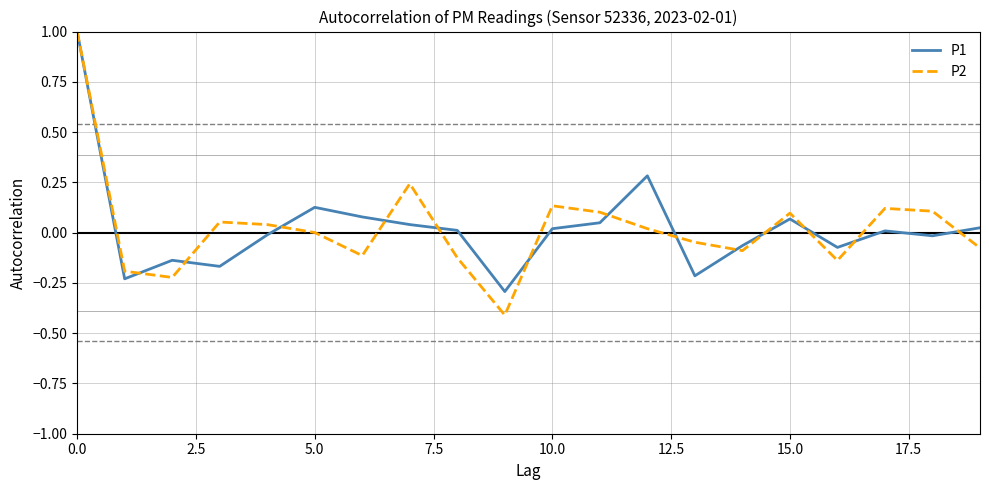

What is the difference between the maximum and minimum values in the P2 series?

1.4